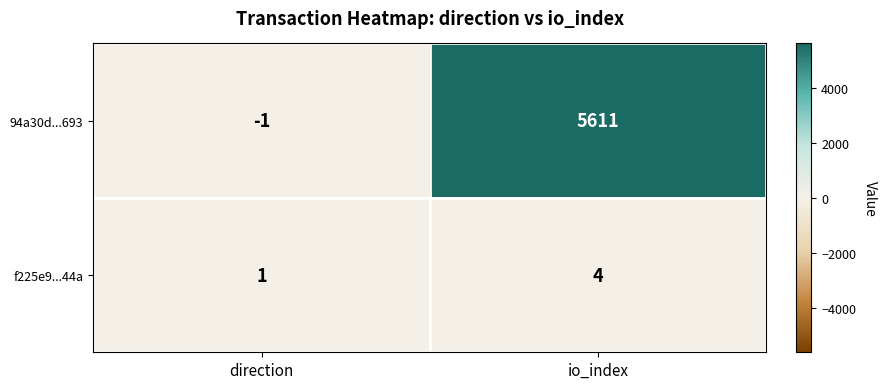

Is the value of 94a30d...693 at direction greater than the value of f225e9...44a at io_index?

No